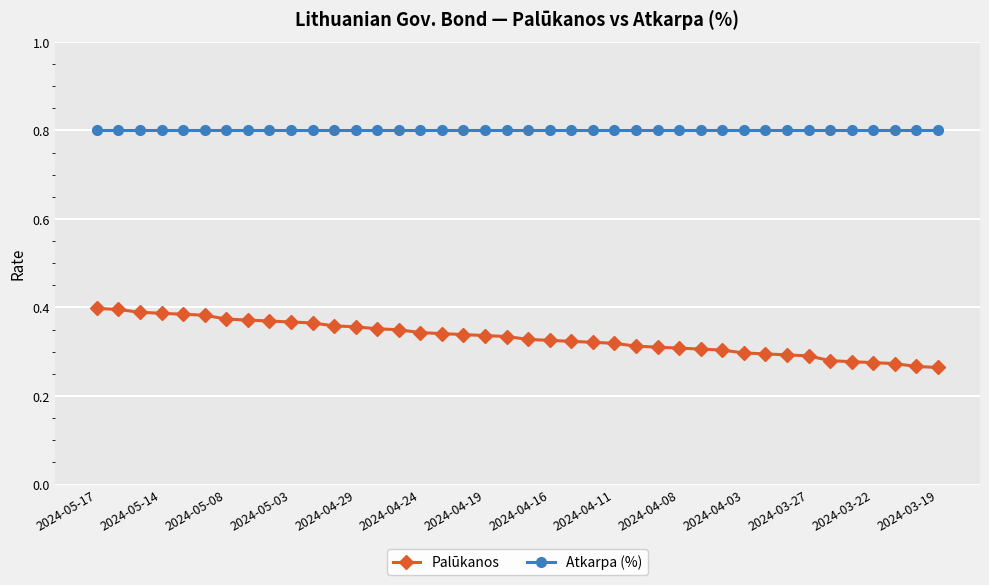

True or false: Atkarpa (%) and Palūkanos intersect in this chart.

False